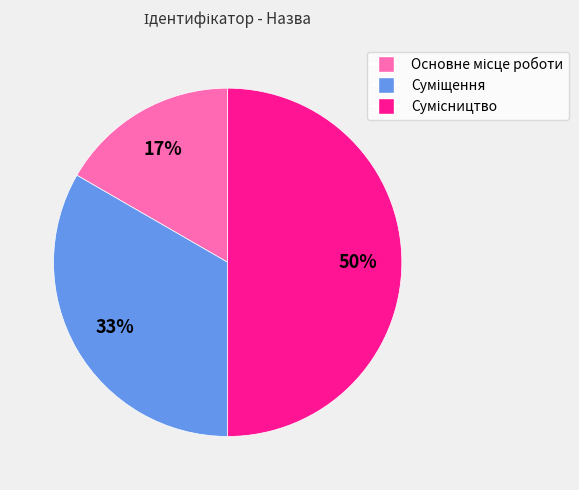

To the nearest percent, what is the average slice percentage?

33%